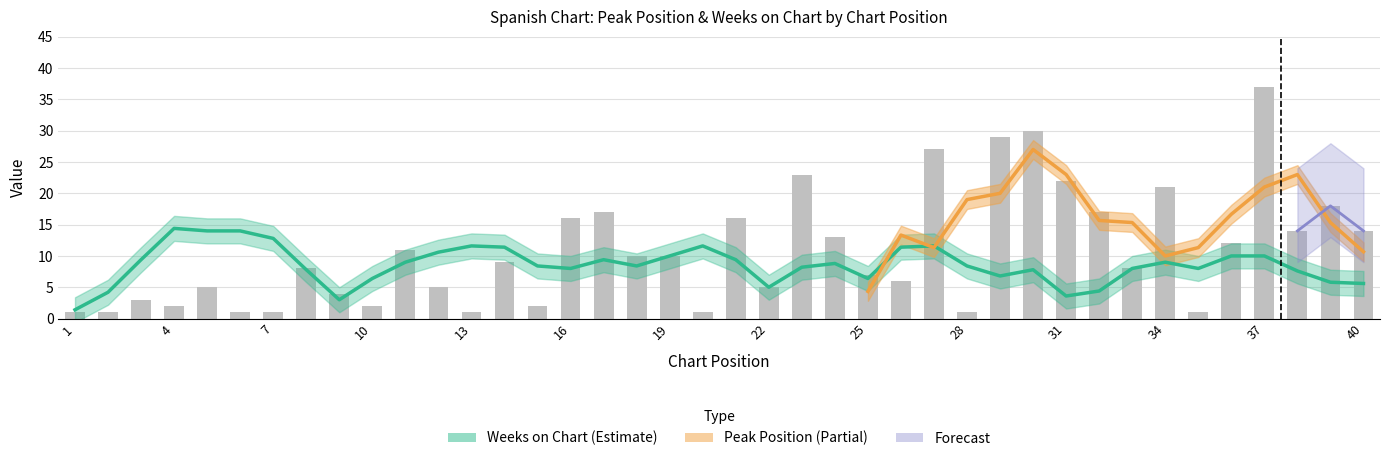

Reading right to left, what are all the values shown in this chart?

14	18	14	37	12	1	21	8	17	22	30	29	1	27	6	7	13	23	5	16	1	10	10	17	16	2	9	1	5	11	2	4	8	1	1	5	2	3	1	1